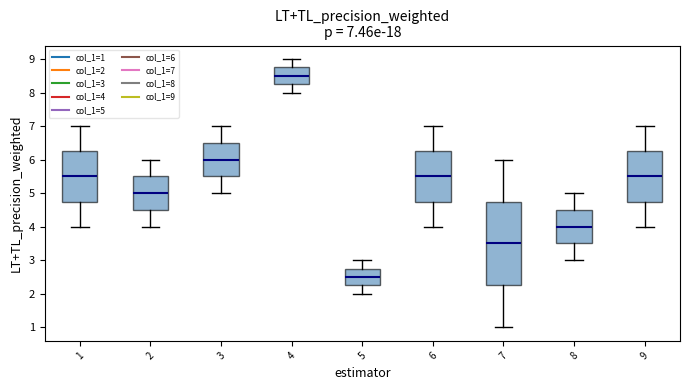

Which box is the tallest, from its lower edge to its upper edge?

7